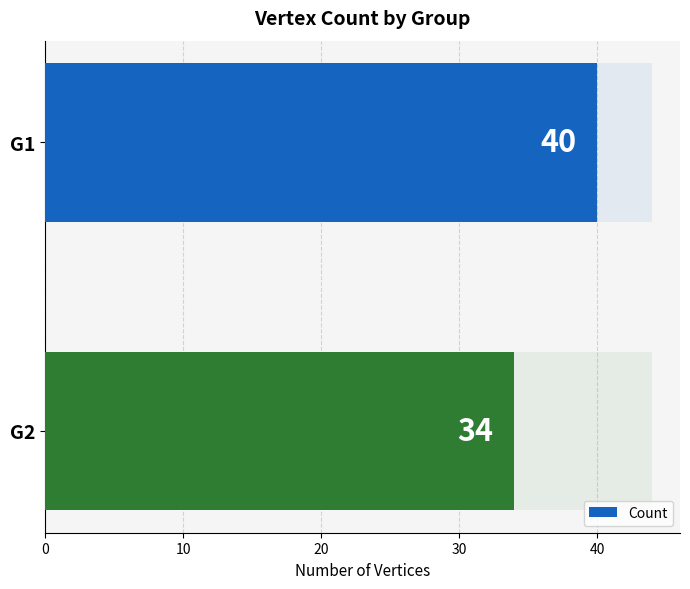

Is it true that the value at G1 is 40?

True